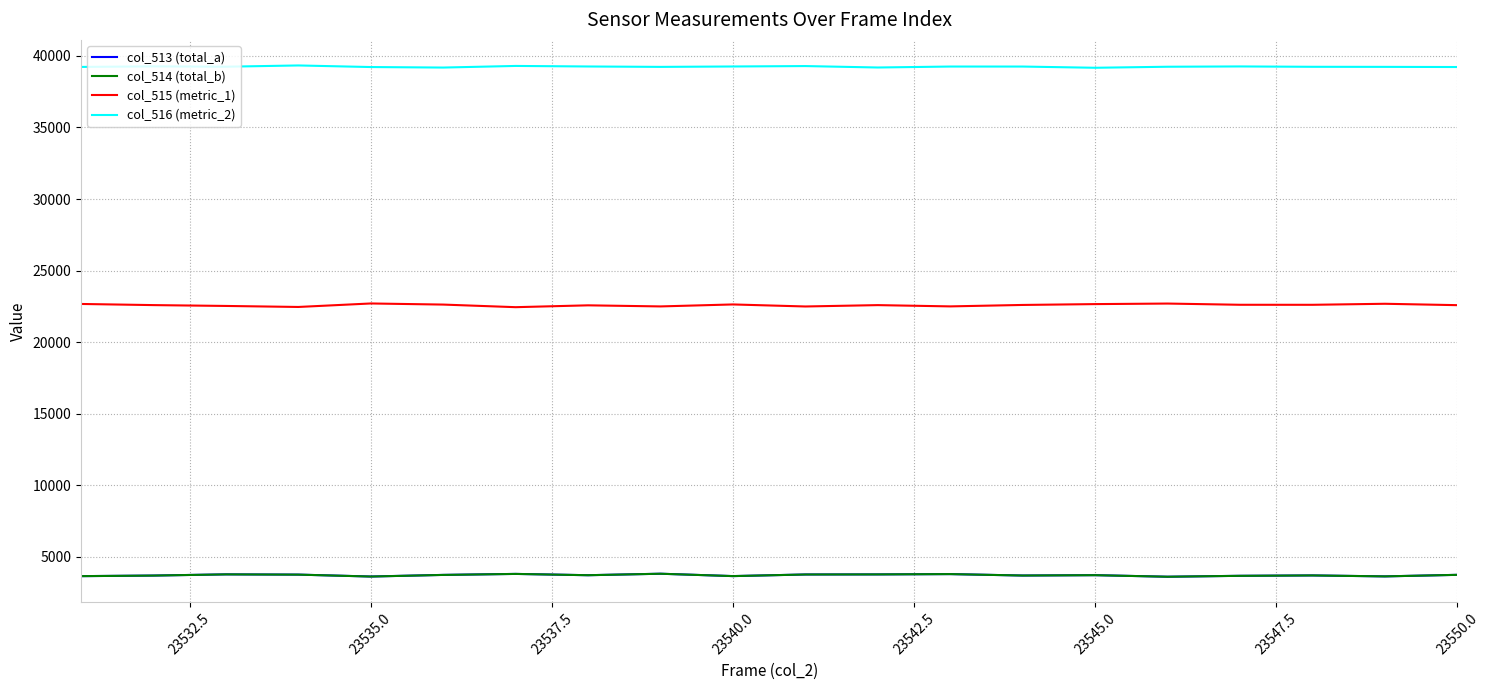

In col_514 (total_b), how many points are lower than both neighbors (excluding endpoints)?

6